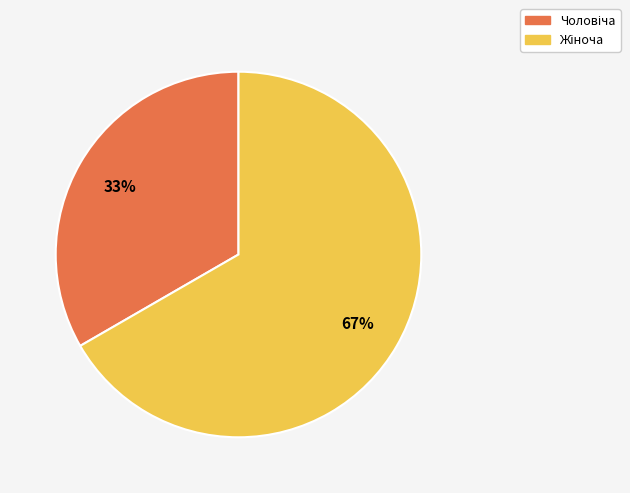

Is there any slice that represents more than half of the pie?

Yes